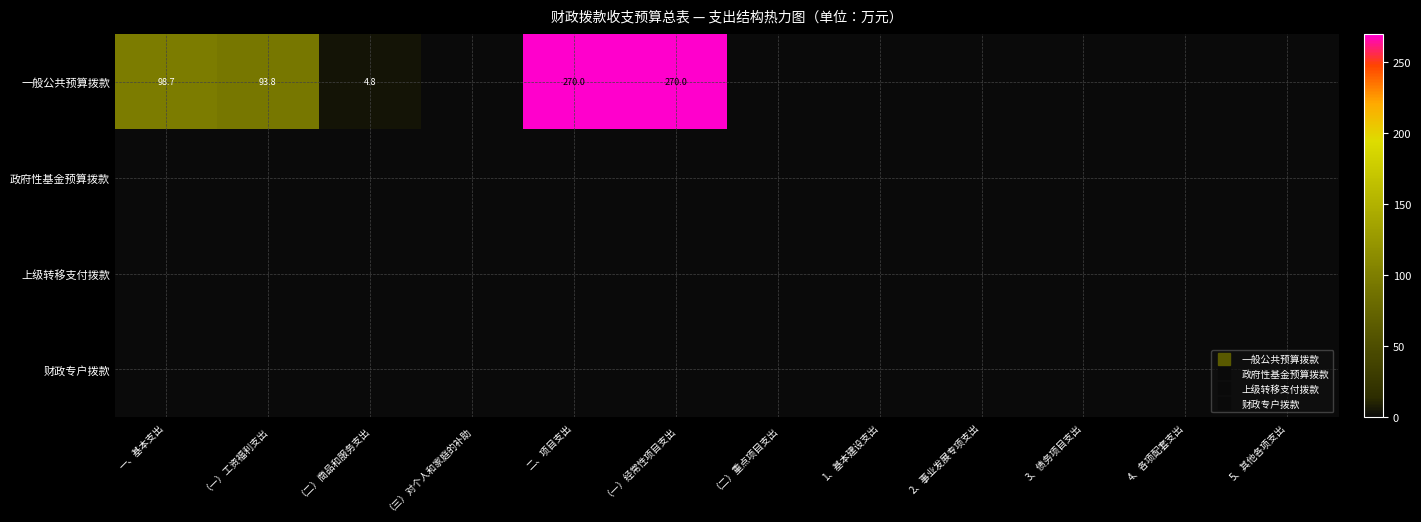

Which series has the widest spread of values?

一般公共预算拨款